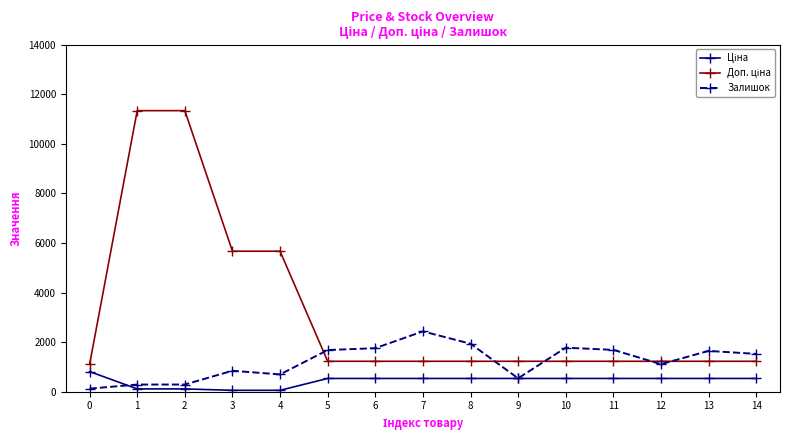

What is the total value across all series at 6?

3518.6